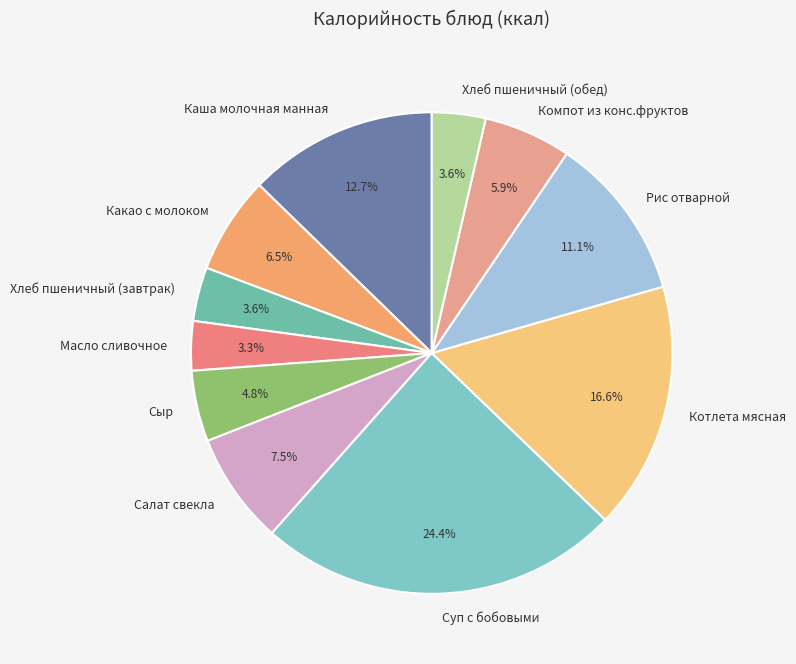

To the nearest percent, what is the difference between the largest and smallest slice percentages?

21%